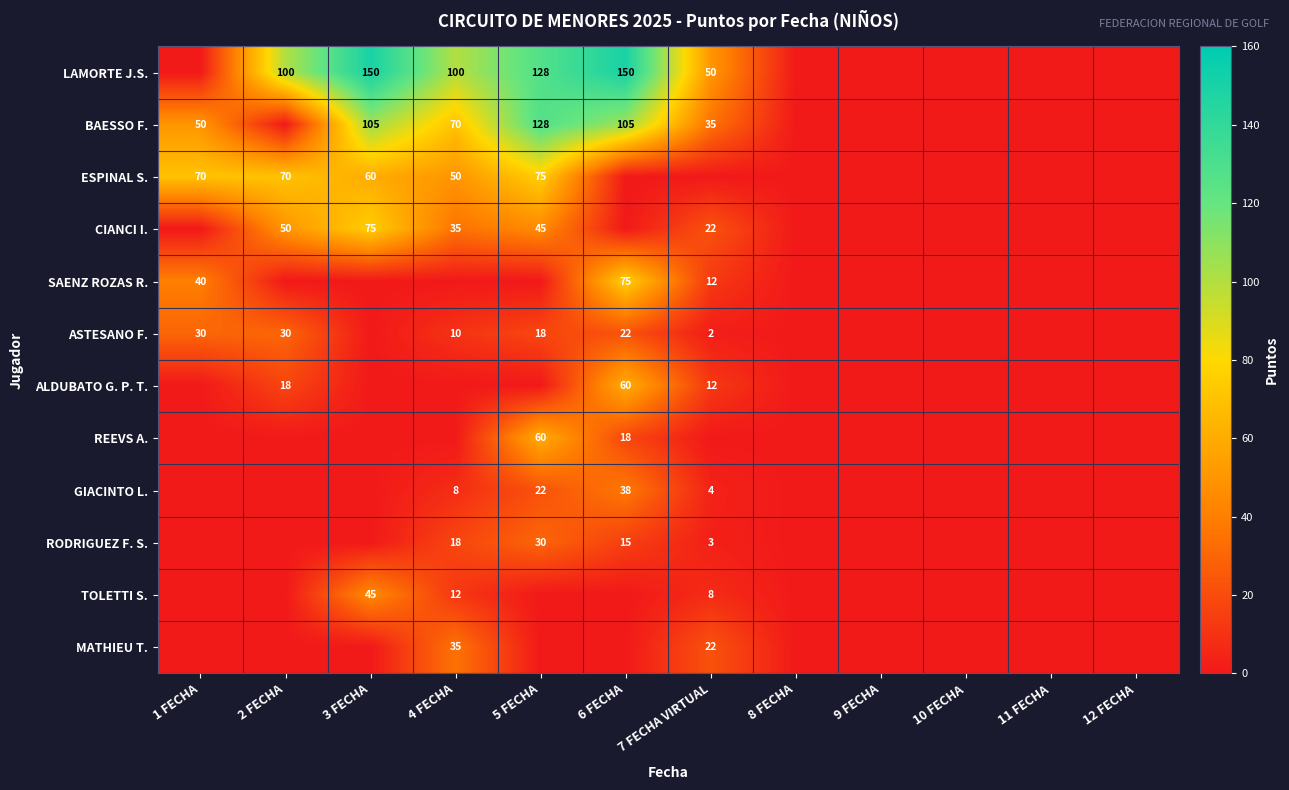

The RODRIGUEZ F. S. series shows 6 at 6 FECHA. True or false?

False